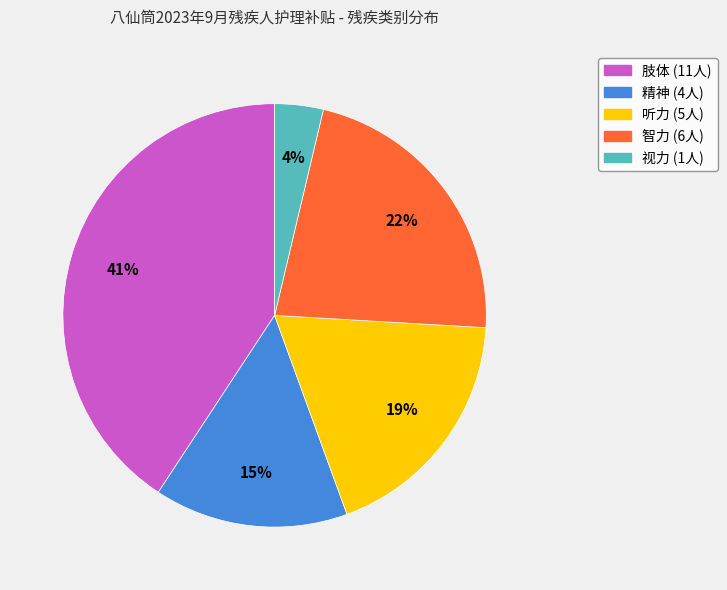

Rank the categories by value from lowest to highest.

视力, 精神, 听力, 智力, 肢体